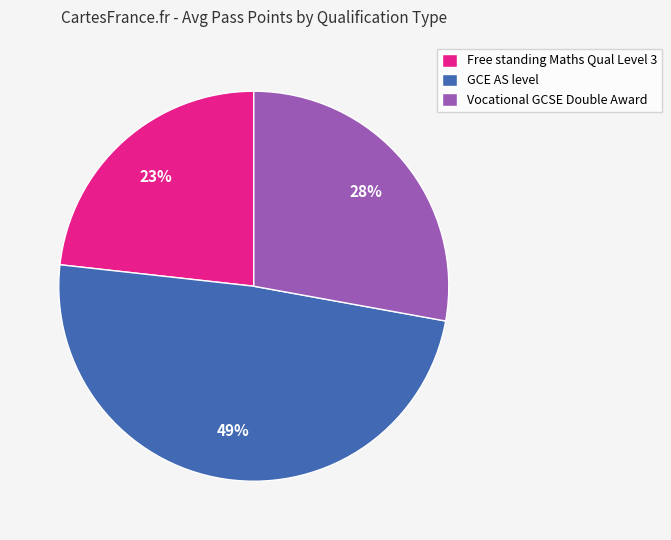

Which category has the smallest portion of the pie?

Free standing Maths Qual Level 3